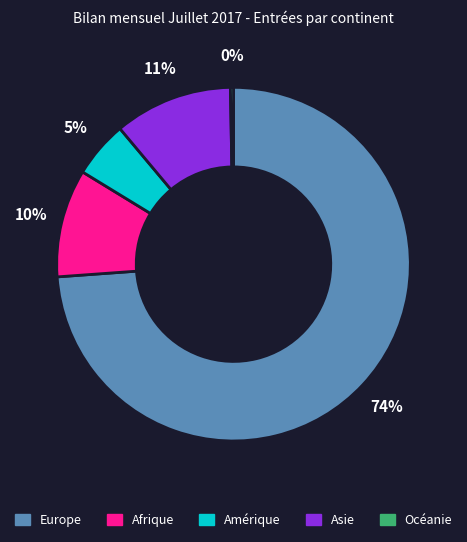

True or false: Europe accounts for 74% of the total.

True